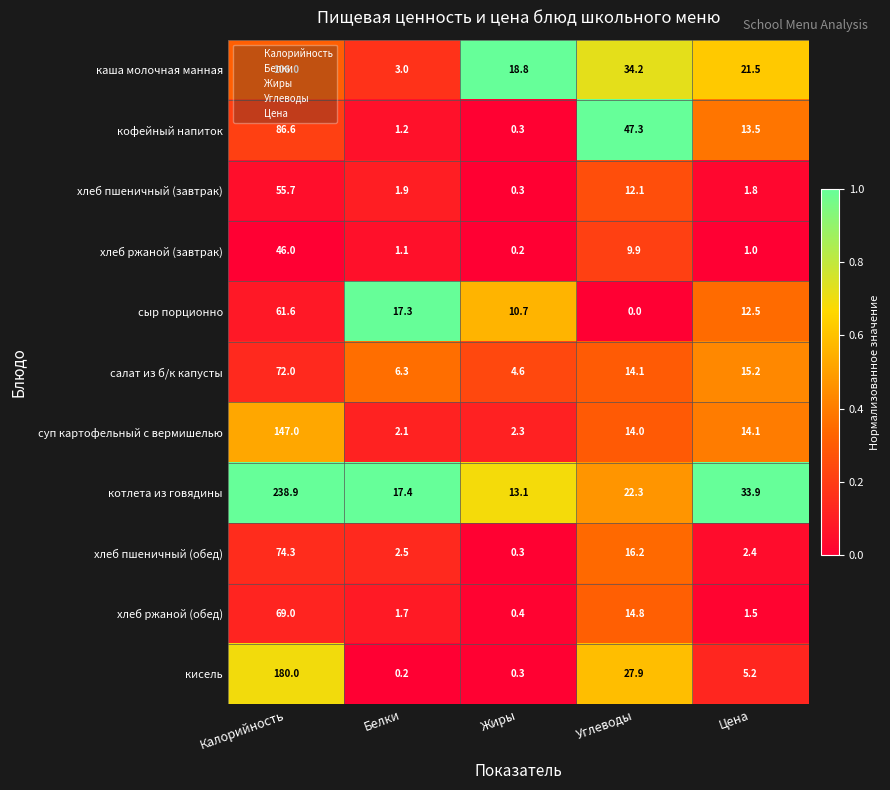

What is the difference between the highest and lowest values at Белки?

17.2